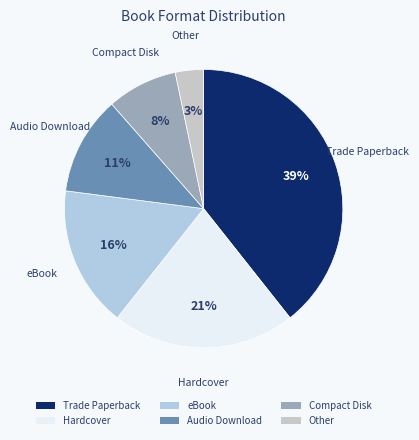

Is Trade Paperback the majority of the pie?

No